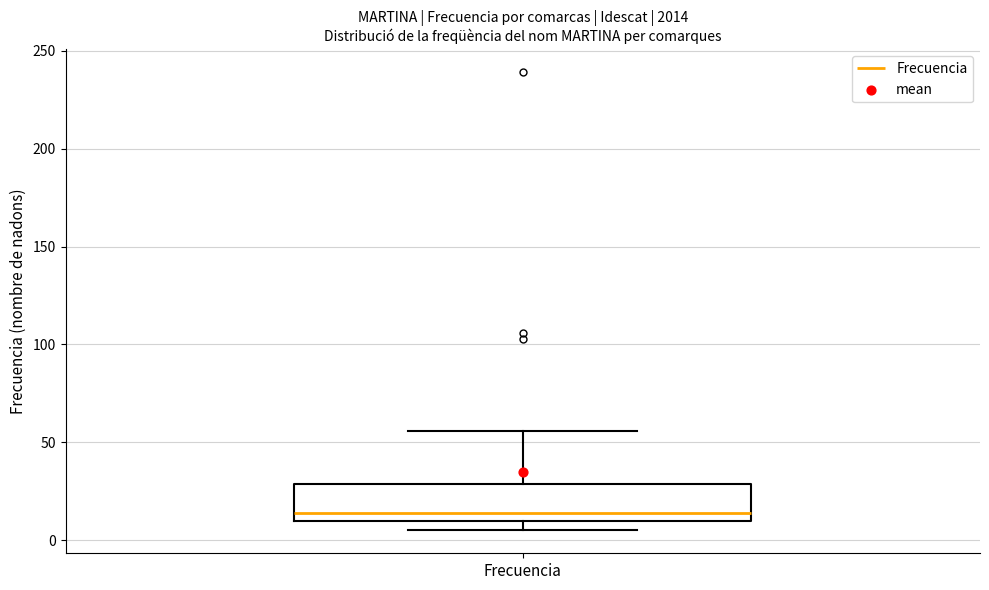

Transcribe this box plot: give where the median line is, the range the box spans, and where the two whiskers end, as read against the y-axis. The values are not printed on the chart, so give them approximately, as read against the axis.

median 15, box 10 to 30, whiskers 5 to 55